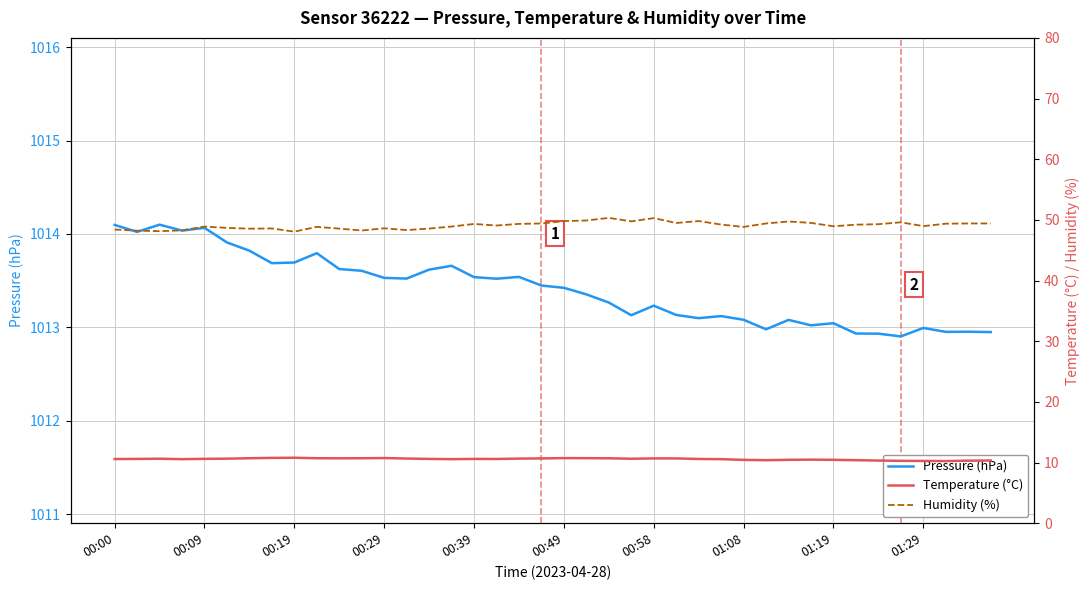

At how many categories does at least one series exceed 849?

40